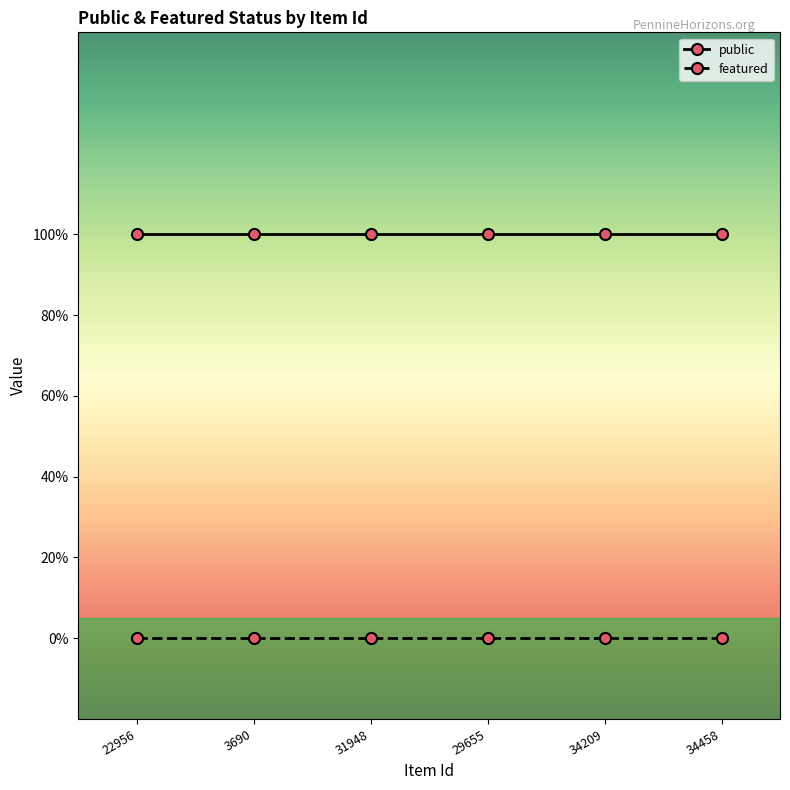

What are all the series names shown in the legend?

public, featured